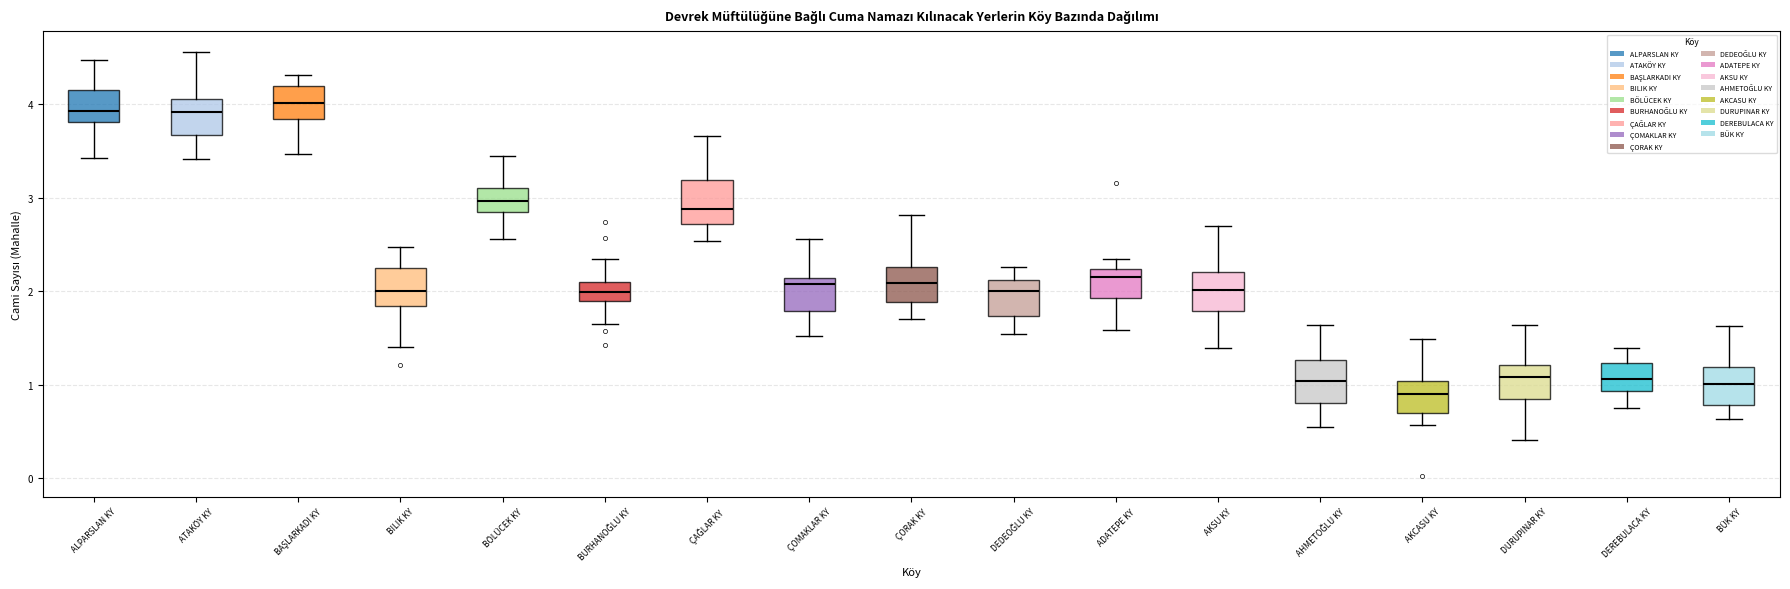

Where is the upper edge of the box for ÇOMAKLAR KY on the y-axis? The values are not printed on the chart, so give them approximately, as read against the axis.

2.1